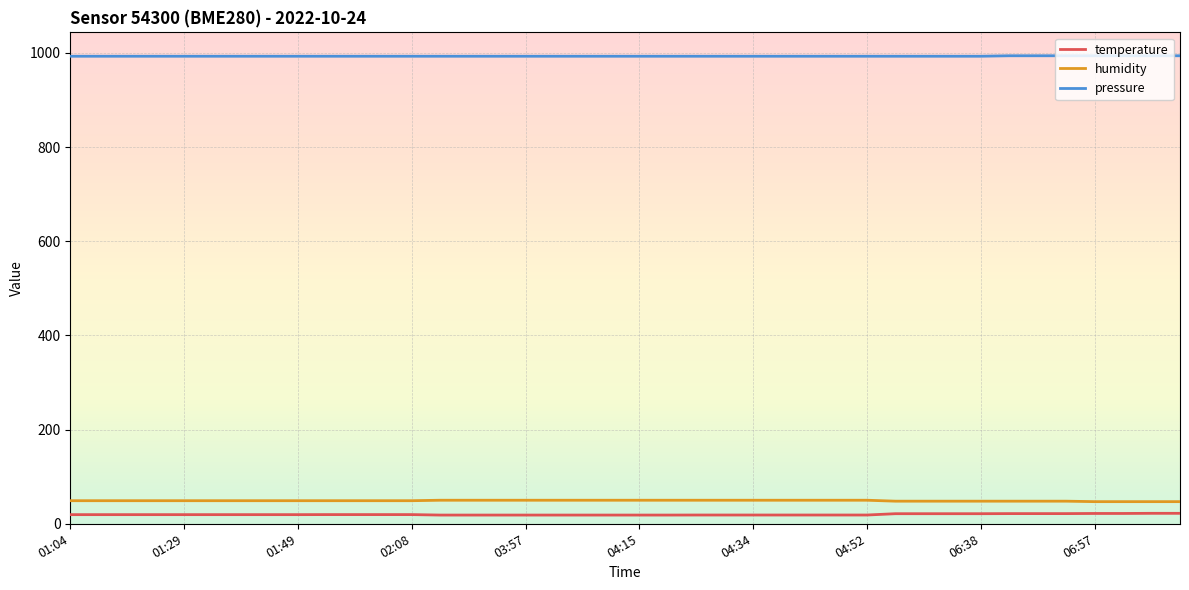

What is the difference between the maximum and minimum values in the humidity series?

3.0